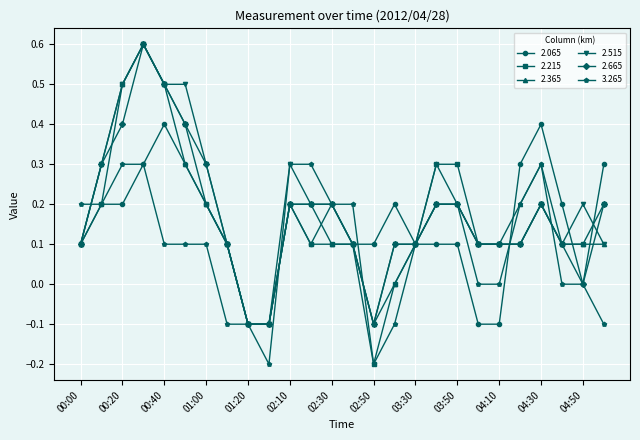

True or false: 2.065 has more than 1 interior local peaks.

True